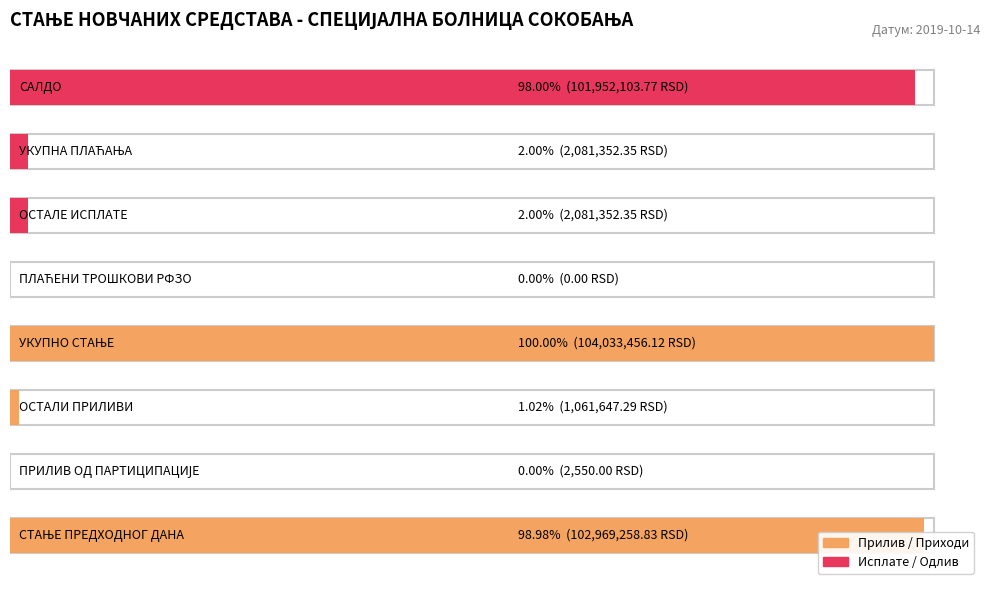

What is the label of the 1st bar from the right?

САЛДО